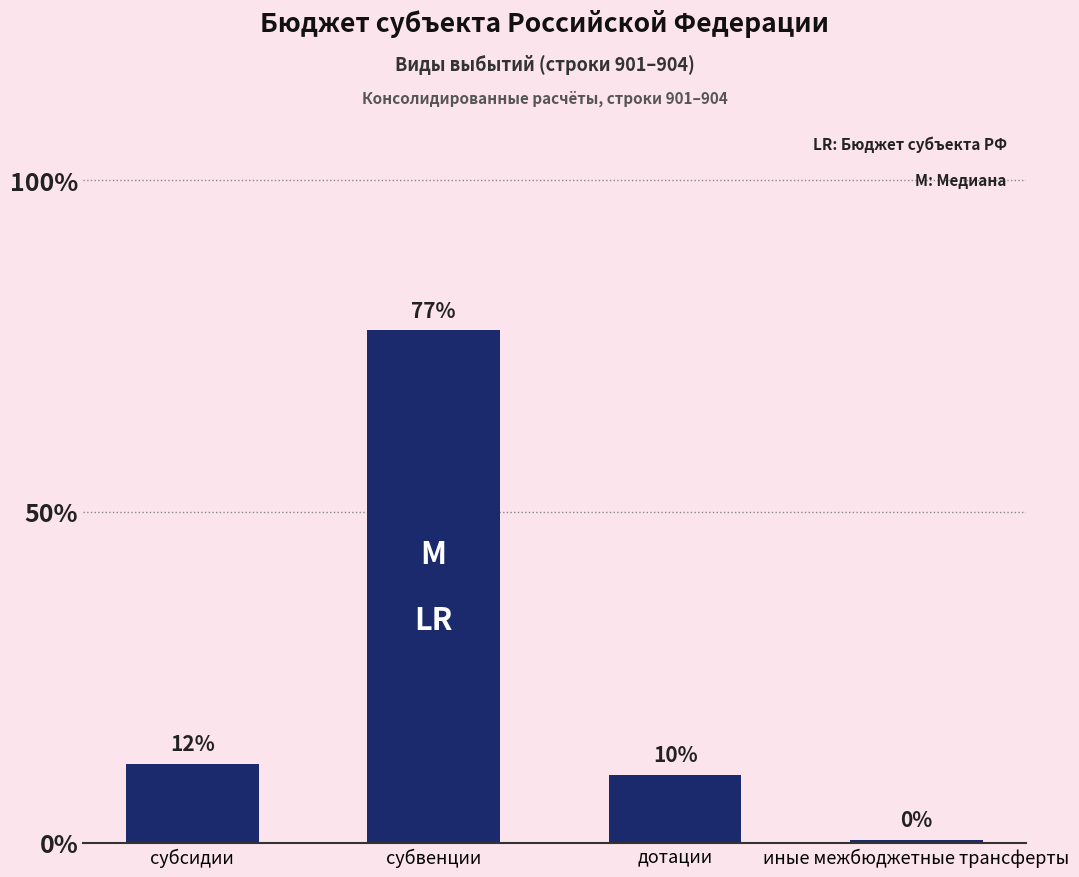

Read the value at субвенции.

77.3